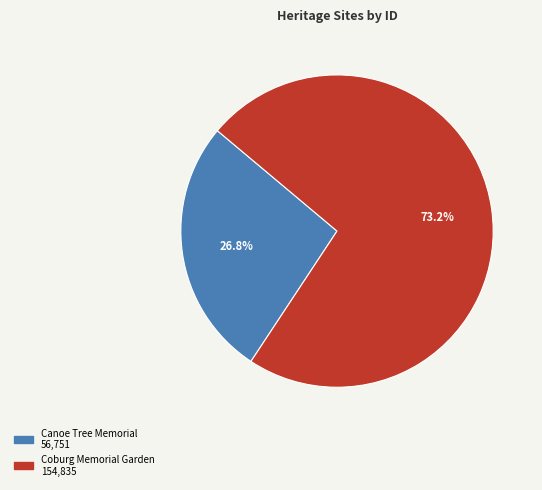

To the nearest percent, what is the difference between the largest and smallest slice percentages?

46%